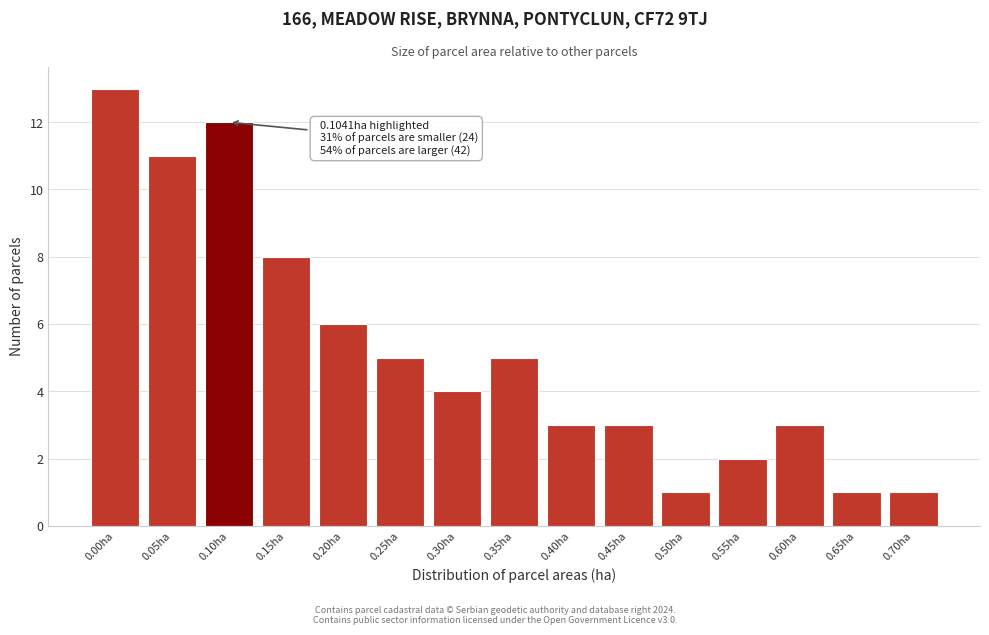

Reading left to right, extract all data points from this chart.

0.00ha=13	0.05ha=11	0.10ha=12	0.15ha=8	0.20ha=6	0.25ha=5	0.30ha=4	0.35ha=5	0.40ha=3	0.45ha=3	0.50ha=1	0.55ha=2	0.60ha=3	0.65ha=1	0.70ha=1